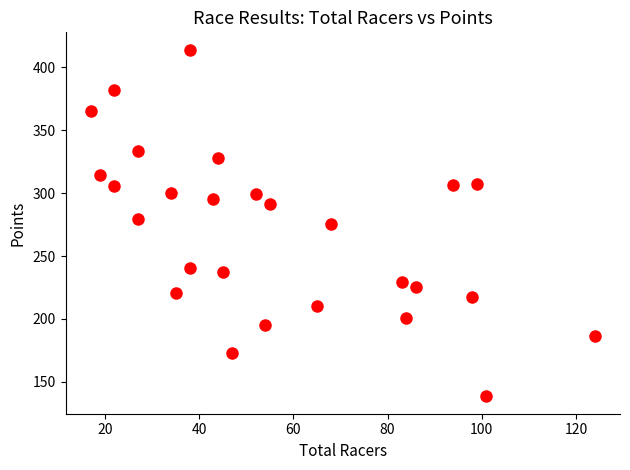

What is the range of X values (max minus min)?

107.0